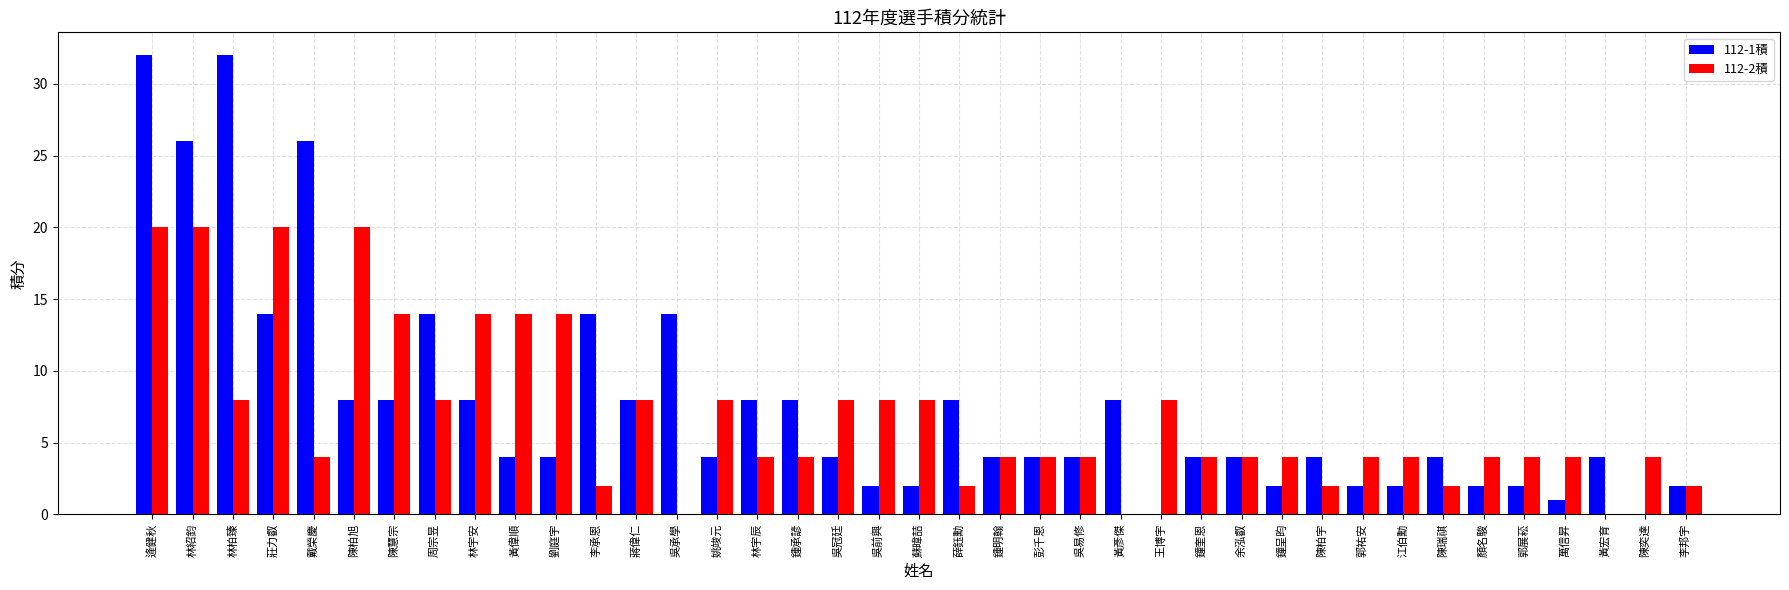

How many data points does each series have?

39